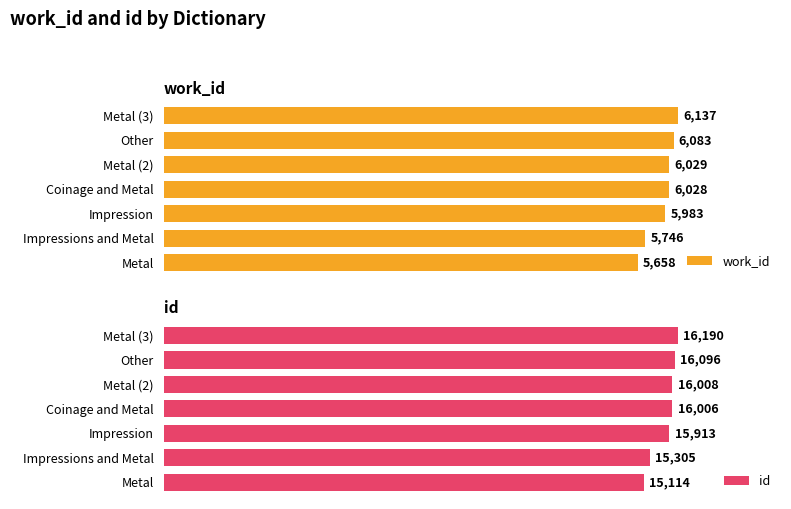

At which label does work_id reach its minimum?

Metal